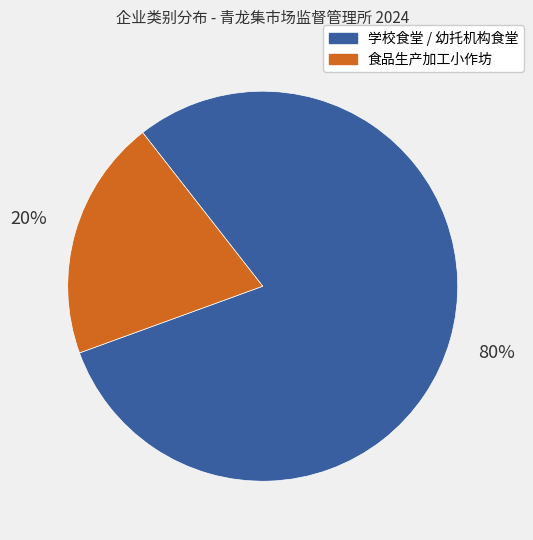

Between 学校食堂 / 幼托机构食堂 and 食品生产加工小作坊, which is larger?

学校食堂 / 幼托机构食堂